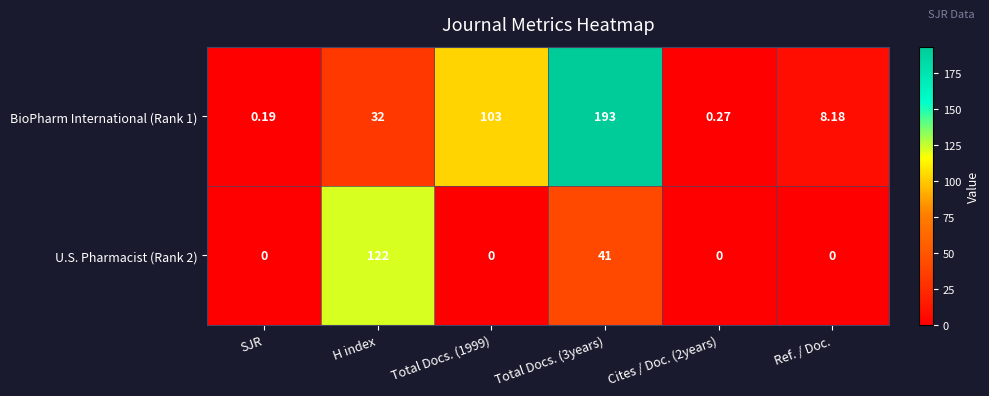

Is the value of BioPharm International (Rank 1) at SJR greater than the value of U.S. Pharmacist (Rank 2) at Cites / Doc. (2years)?

Yes